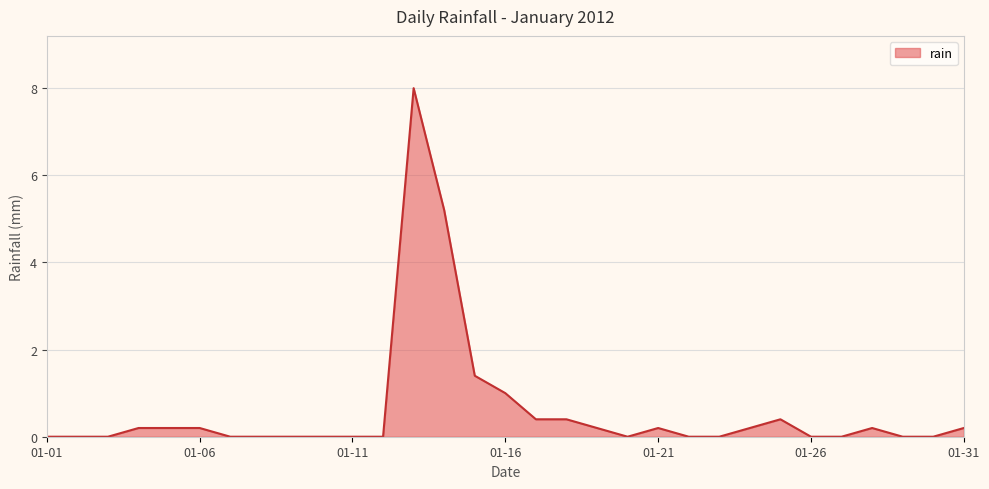

What is the maximum value shown in the chart?

8.0